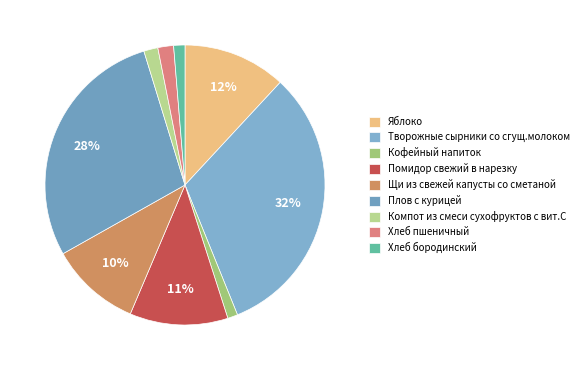

Does Творожные сырники со сгущ.молоком represent more than half of the total?

No